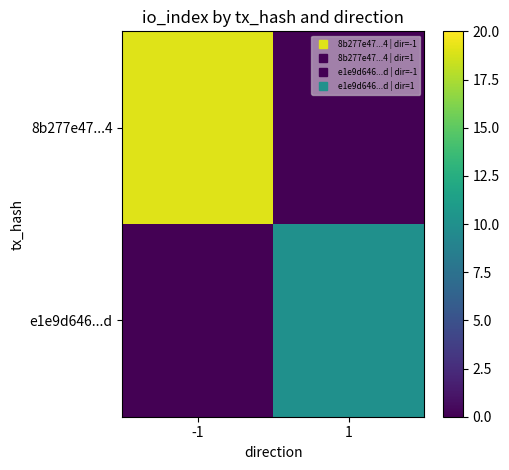

How many distinct data groups are displayed?

2